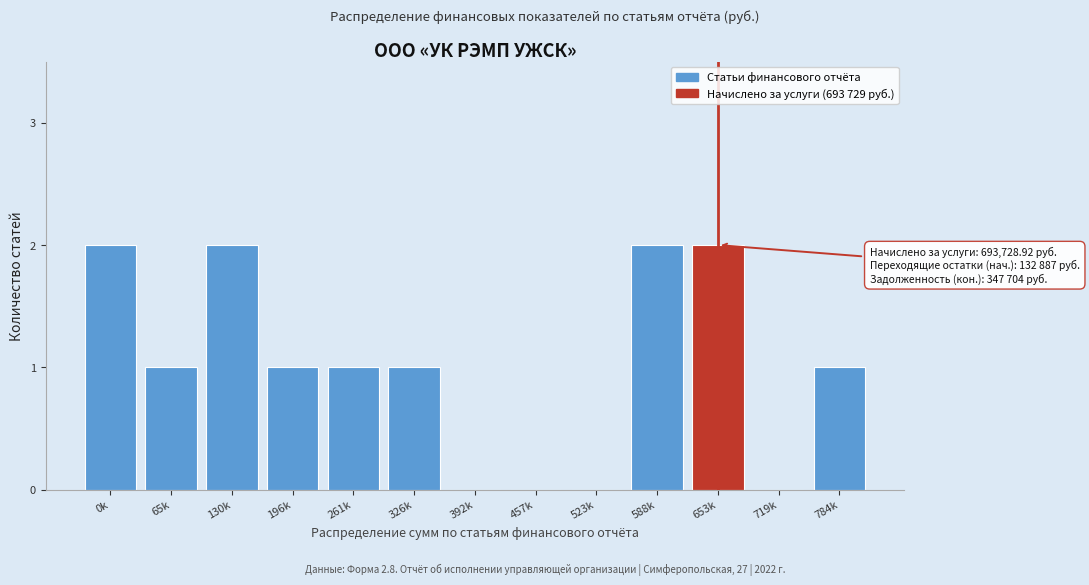

Reading right to left, what are all the values shown in this chart?

784k=1	719k=0	653k=2	588k=2	523k=0	457k=0	392k=0	326k=1	261k=1	196k=1	130k=2	65k=1	0k=2